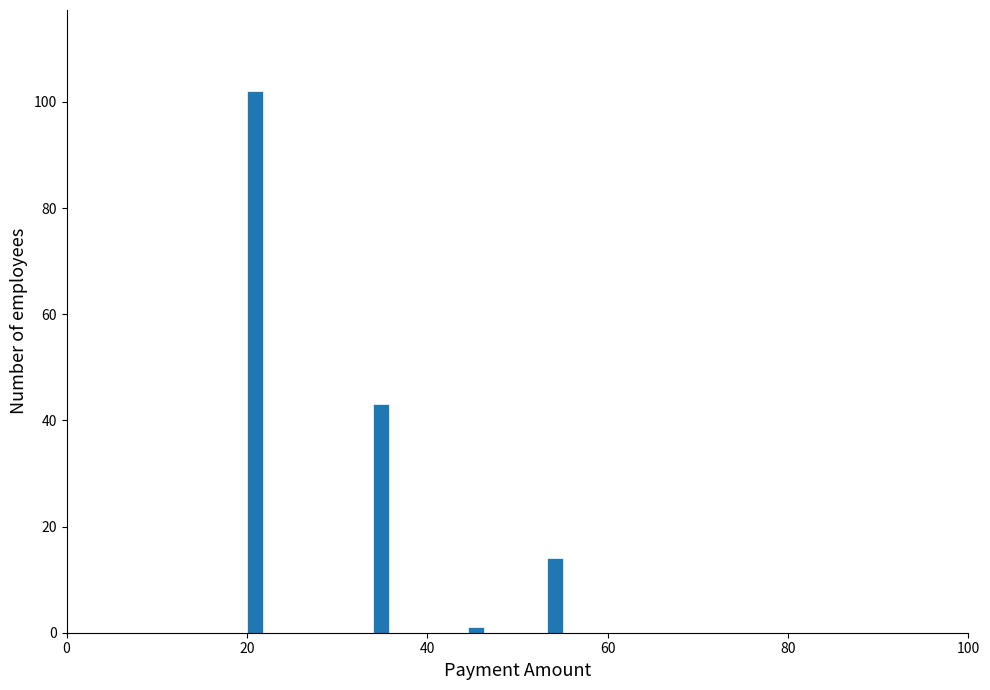

Around what value on the x-axis is the tallest bar? Give the approximate position of its centre, as read against the axis.

20